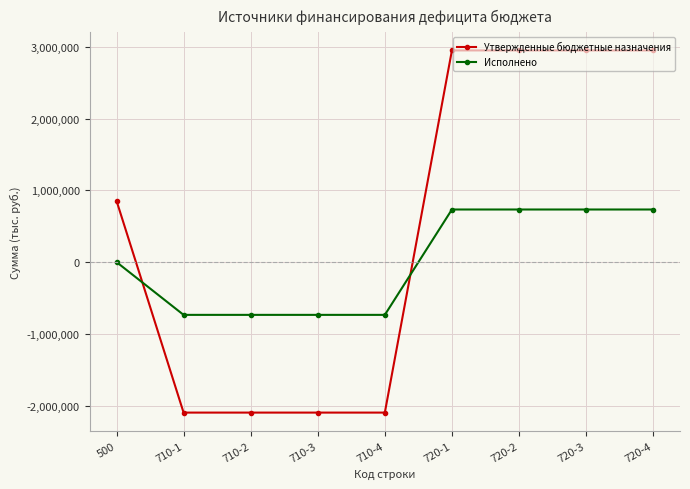

What is the value of the Исполнено point at the 8th from the left?

734961.5